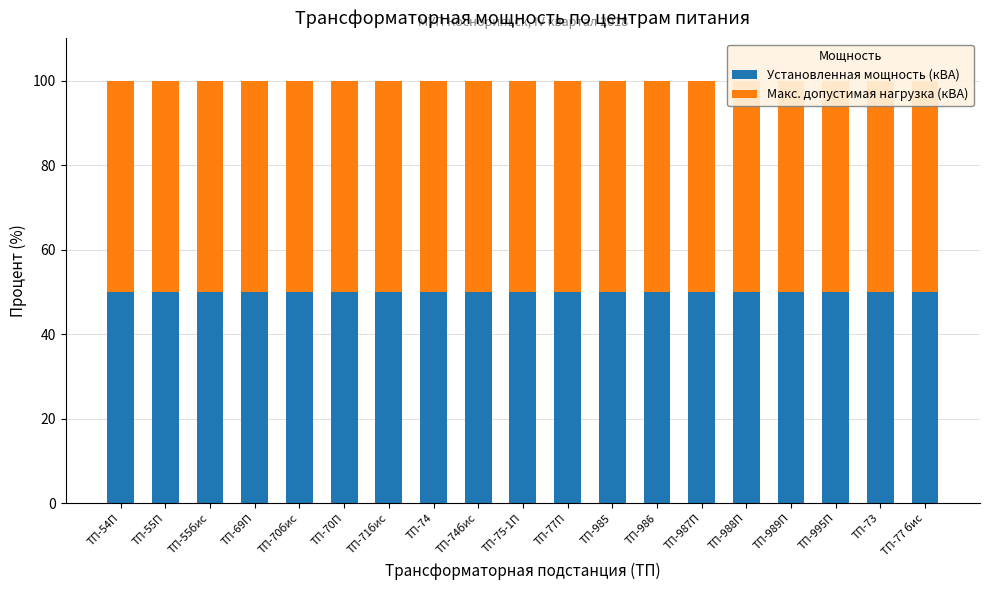

Where is Макс. допустимая нагрузка (кВА) nearest to the value 810?

ТП-75-1П